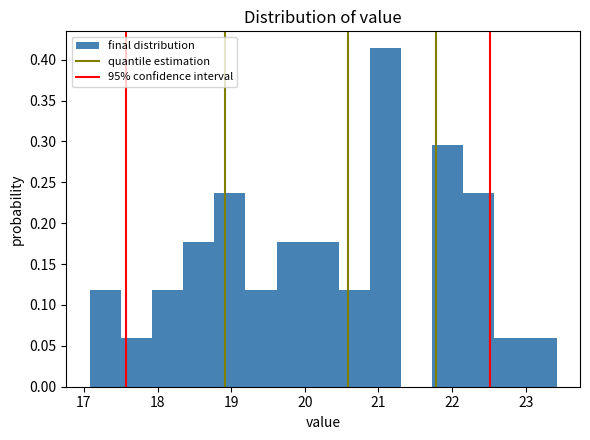

Which range on the x-axis has the tallest bar?

20.9 to 21.3